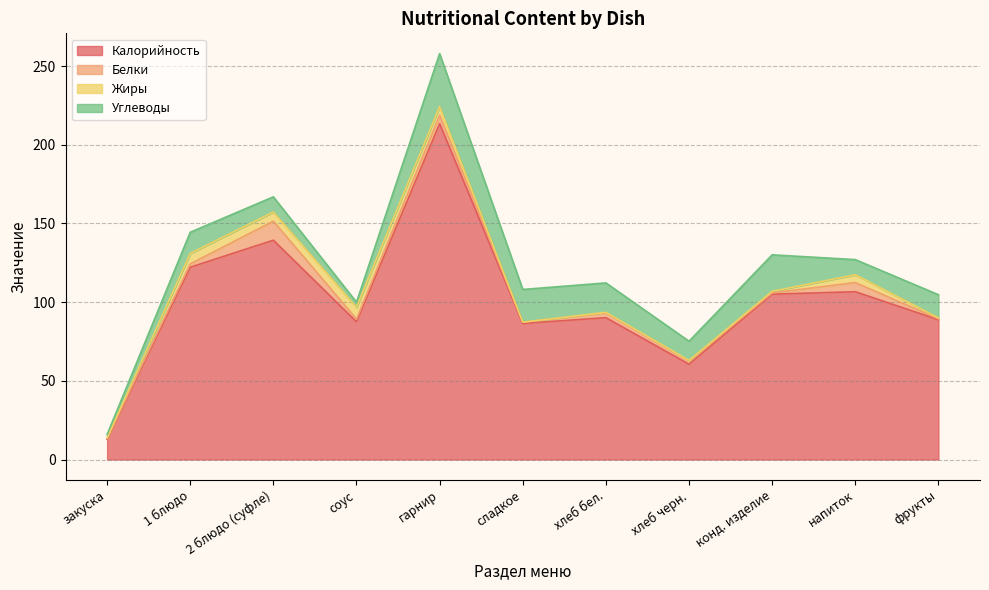

At which category is the sum across all series the highest?

гарнир